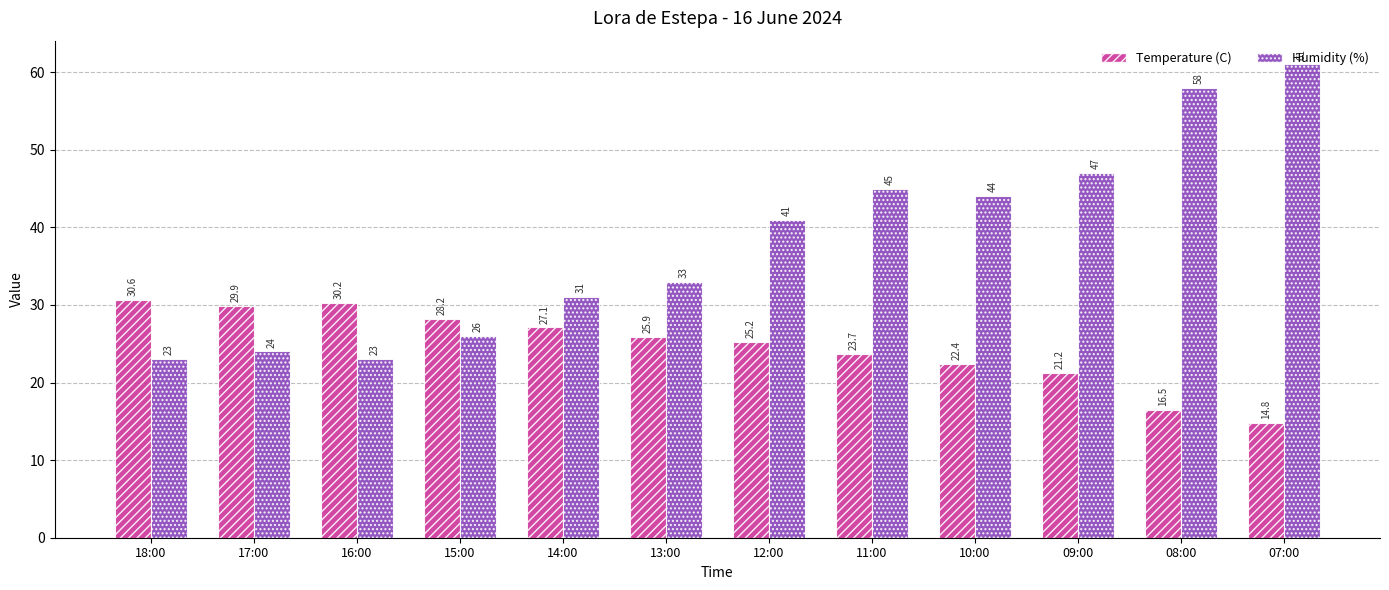

What is the smallest value displayed?

14.8